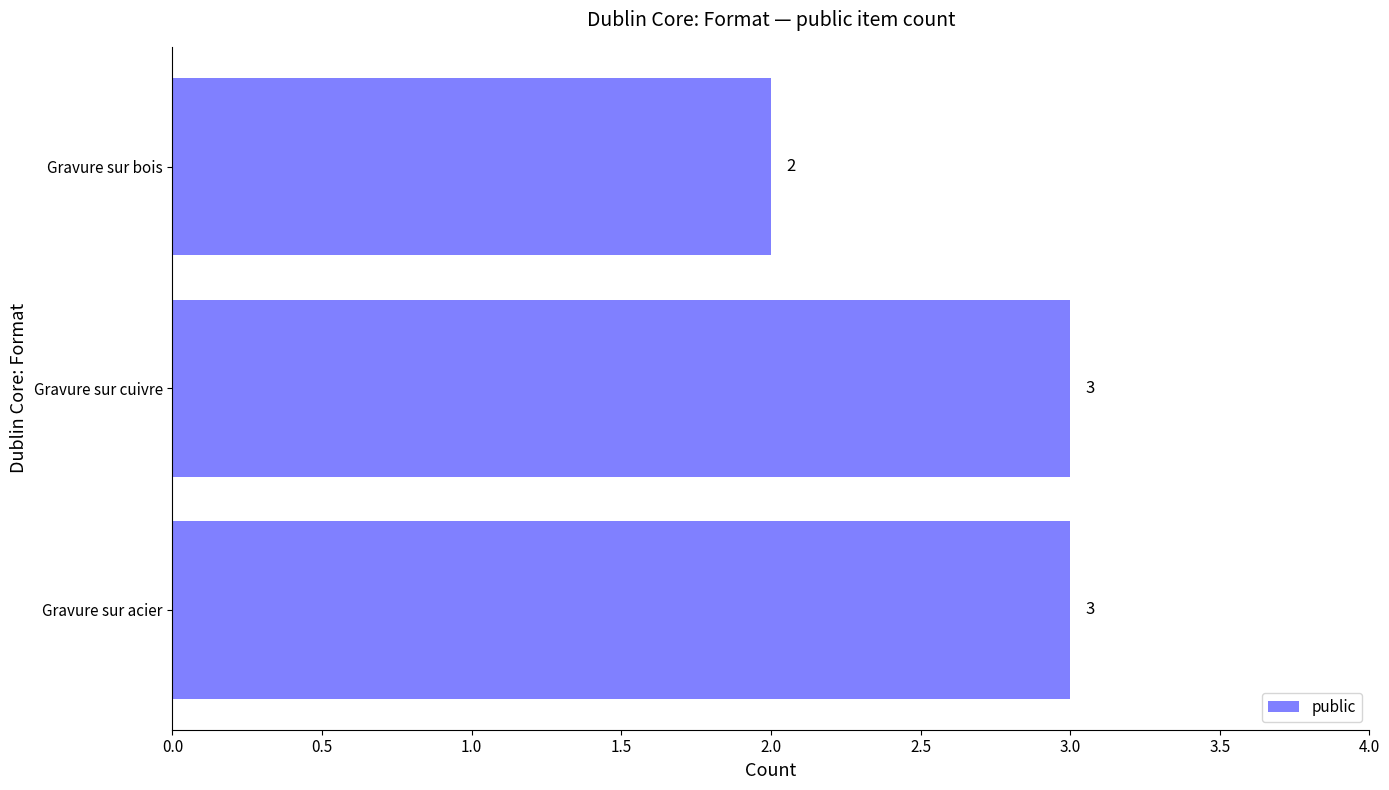

Approximately how many times larger is the value at Gravure sur bois compared to Gravure sur acier?

0.7